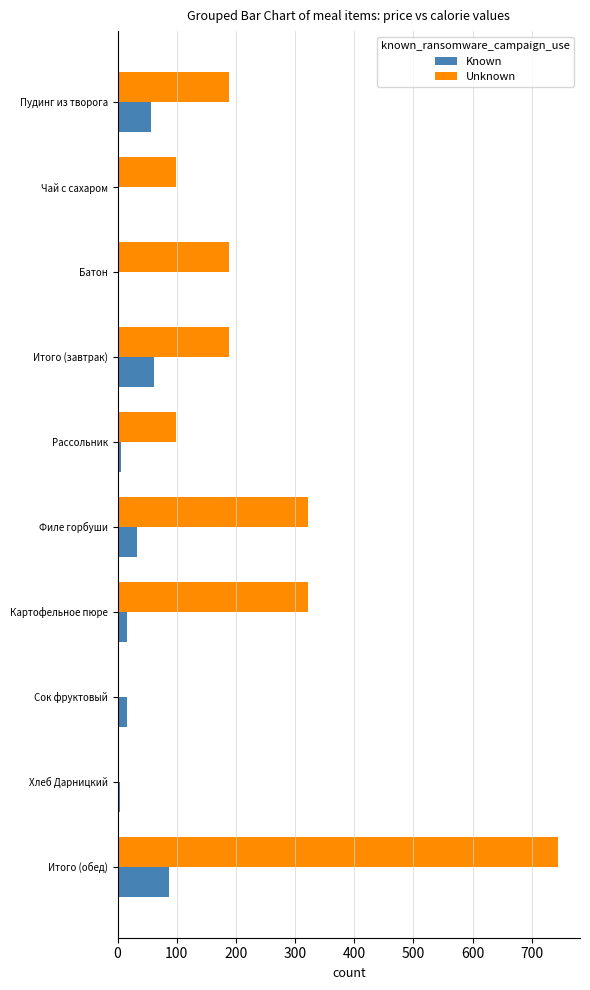

Is the value of Known at Пудинг из творога greater than the value of Unknown at Батон?

No